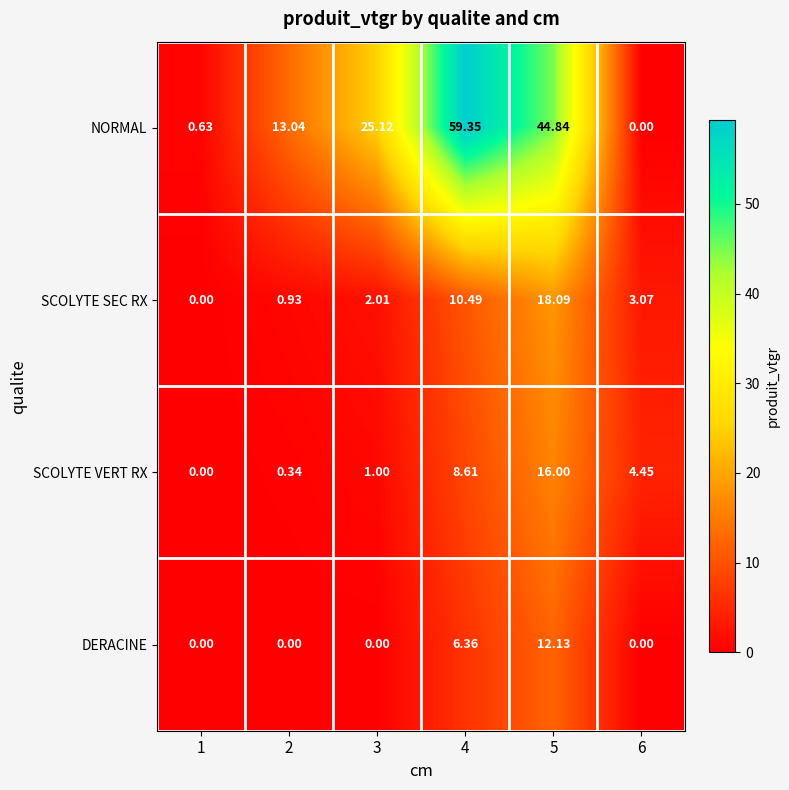

How many series are shown in this chart?

4